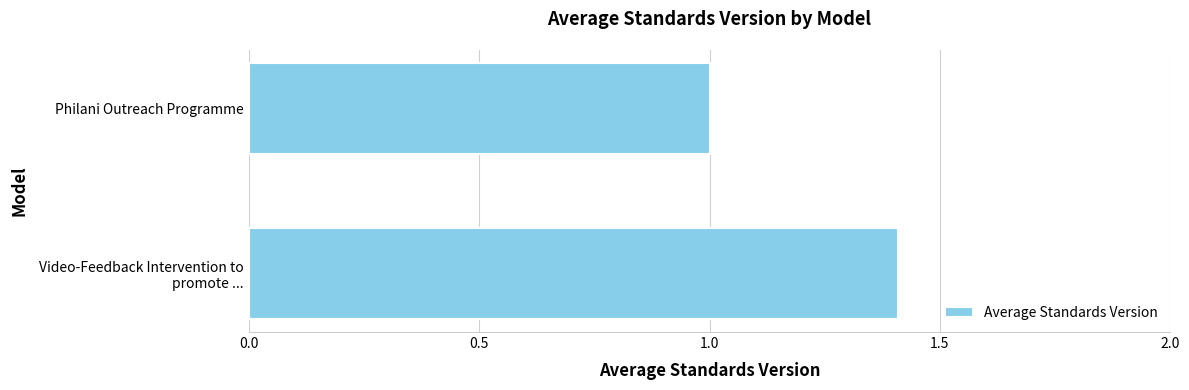

What value does the data have at Philani Outreach Programme?

1.0